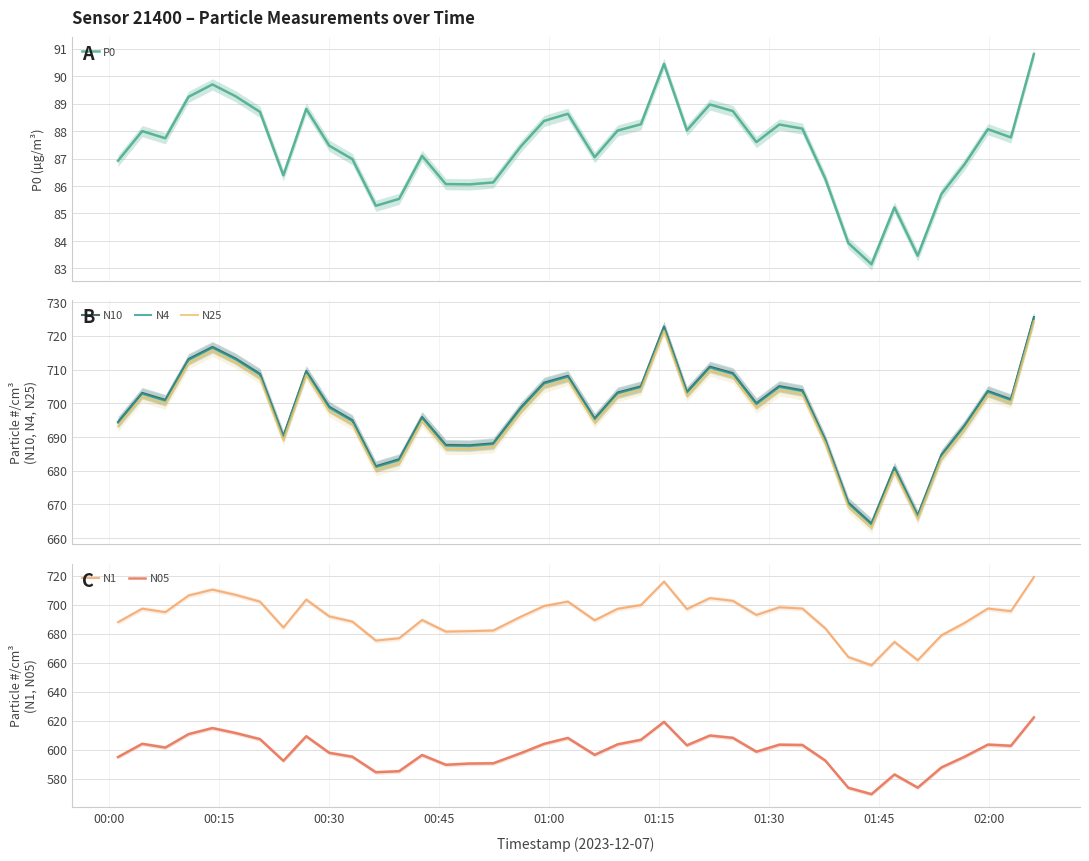

What are all the series names shown in the legend?

P0, N10, N4, N25, N1, N05